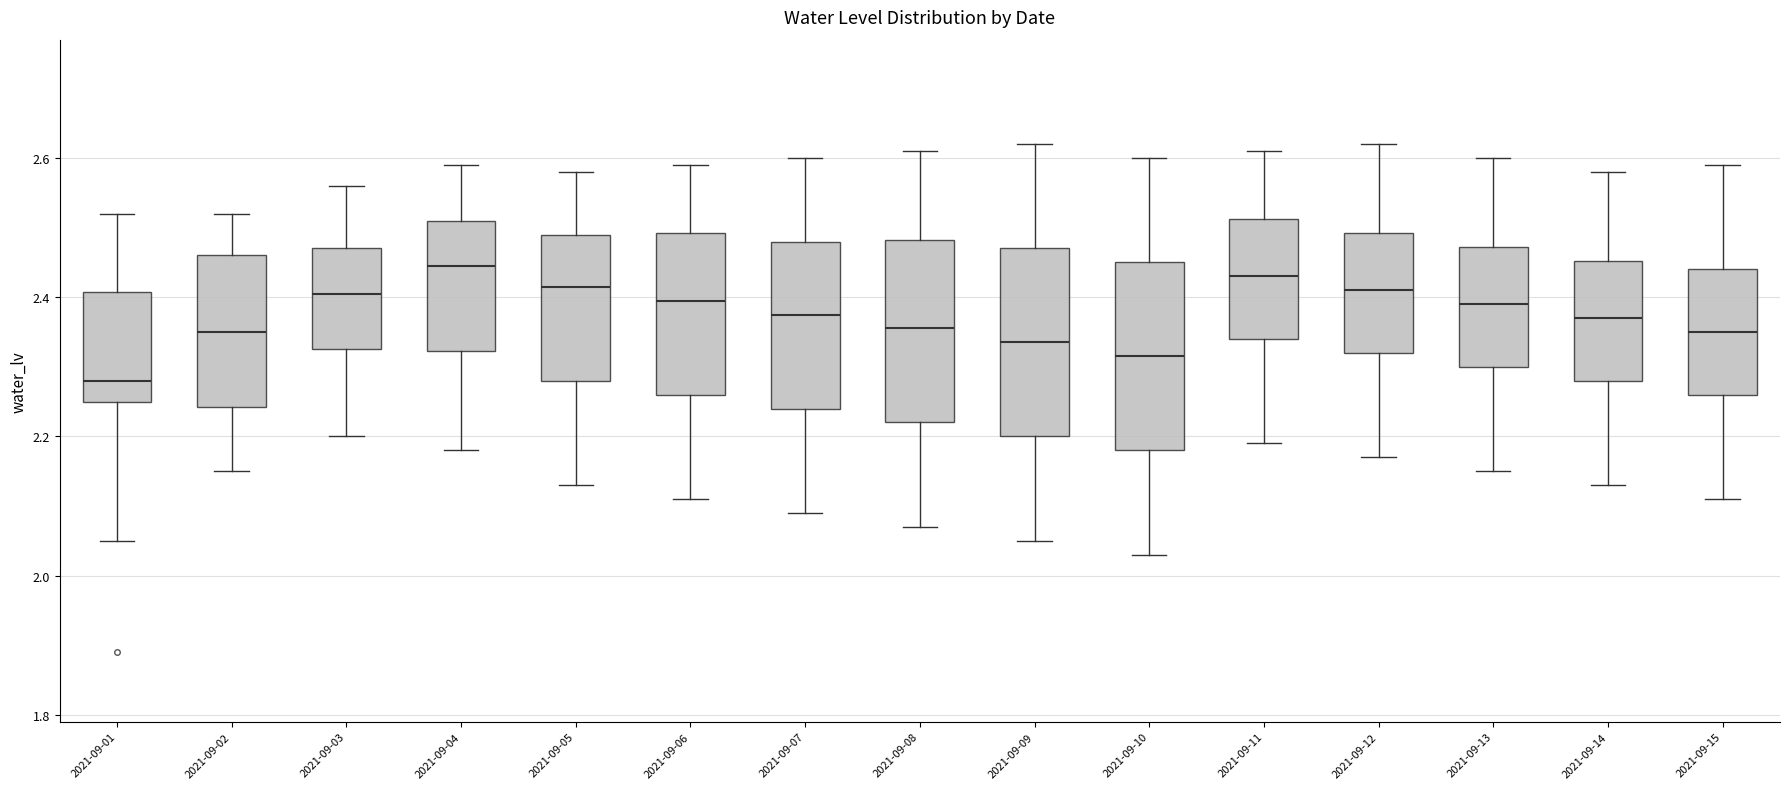

Reading left to right, read every box against the y-axis: the position of its median line, the range the box covers, and the ends of its whiskers. The values are not printed on the chart, so give them approximately, as read against the axis.

2021-09-01: median 2.28, box 2.26 to 2.40, whiskers 2.06 to 2.52
2021-09-02: median 2.36, box 2.24 to 2.46, whiskers 2.16 to 2.52
2021-09-03: median 2.40, box 2.32 to 2.48, whiskers 2.20 to 2.56
2021-09-04: median 2.44, box 2.32 to 2.52, whiskers 2.18 to 2.60
2021-09-05: median 2.42, box 2.28 to 2.50, whiskers 2.14 to 2.58
2021-09-06: median 2.40, box 2.26 to 2.50, whiskers 2.12 to 2.60
2021-09-07: median 2.38, box 2.24 to 2.48, whiskers 2.10 to 2.60
2021-09-08: median 2.36, box 2.22 to 2.48, whiskers 2.08 to 2.62
2021-09-09: median 2.34, box 2.20 to 2.48, whiskers 2.06 to 2.62
2021-09-10: median 2.32, box 2.18 to 2.46, whiskers 2.04 to 2.60
2021-09-11: median 2.44, box 2.34 to 2.52, whiskers 2.20 to 2.62
2021-09-12: median 2.42, box 2.32 to 2.50, whiskers 2.18 to 2.62
2021-09-13: median 2.40, box 2.30 to 2.48, whiskers 2.16 to 2.60
2021-09-14: median 2.38, box 2.28 to 2.46, whiskers 2.14 to 2.58
2021-09-15: median 2.36, box 2.26 to 2.44, whiskers 2.12 to 2.60